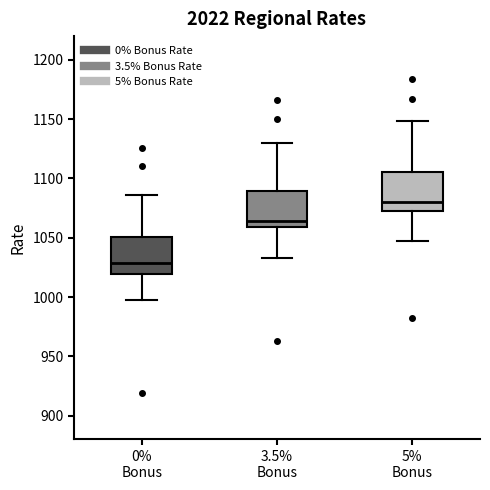

Reading left to right, transcribe this box plot: for each box, give where its median line is, the range the box spans, and where its two whiskers end, as read against the y-axis. The values are not printed on the chart, so give them approximately, as read against the axis.

0% Bonus: median 1030, box 1020 to 1050, whiskers 1000 to 1085
3.5% Bonus: median 1065, box 1060 to 1090, whiskers 1035 to 1130
5% Bonus: median 1080, box 1075 to 1105, whiskers 1050 to 1150